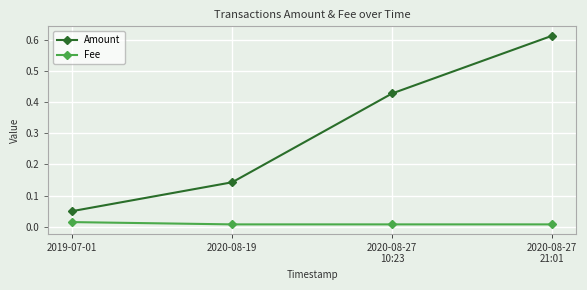

What is the label of the 1st point from the right?

2020-08-27
21:01